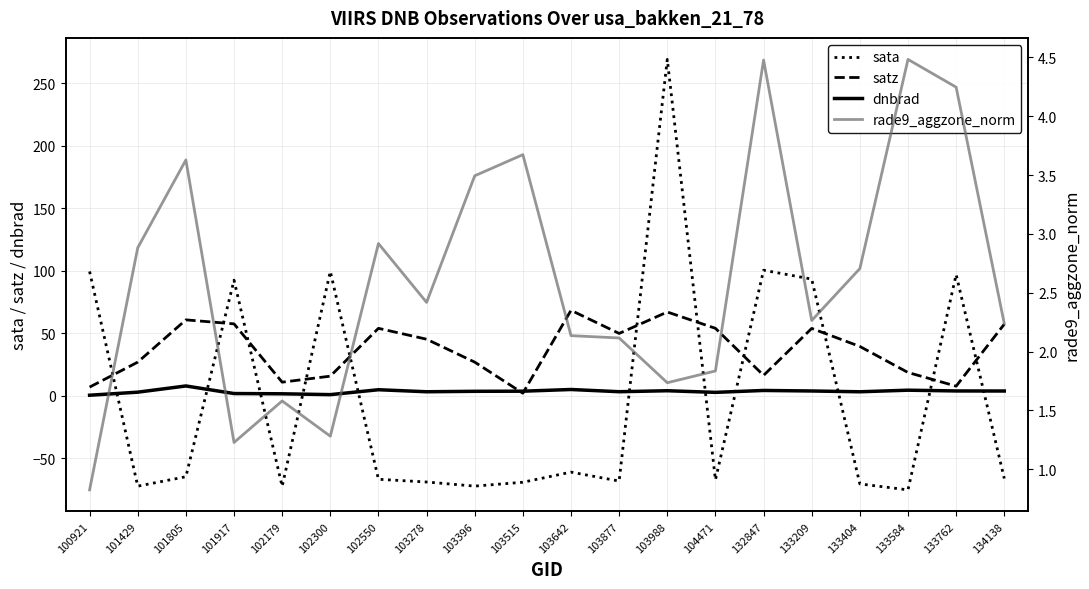

Rank the categories by sata value from highest to lowest.

103988, 132847, 102300, 100921, 133762, 133209, 101917, 103642, 101805, 134138, 102550, 104471, 103877, 103278, 103515, 133404, 103396, 101429, 102179, 133584